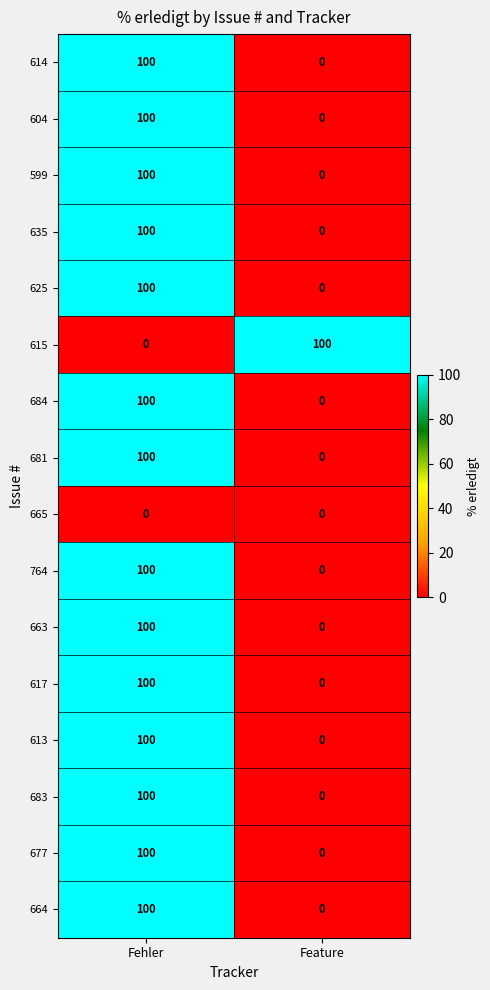

What is the difference between the maximum and minimum values in the 664 series?

100